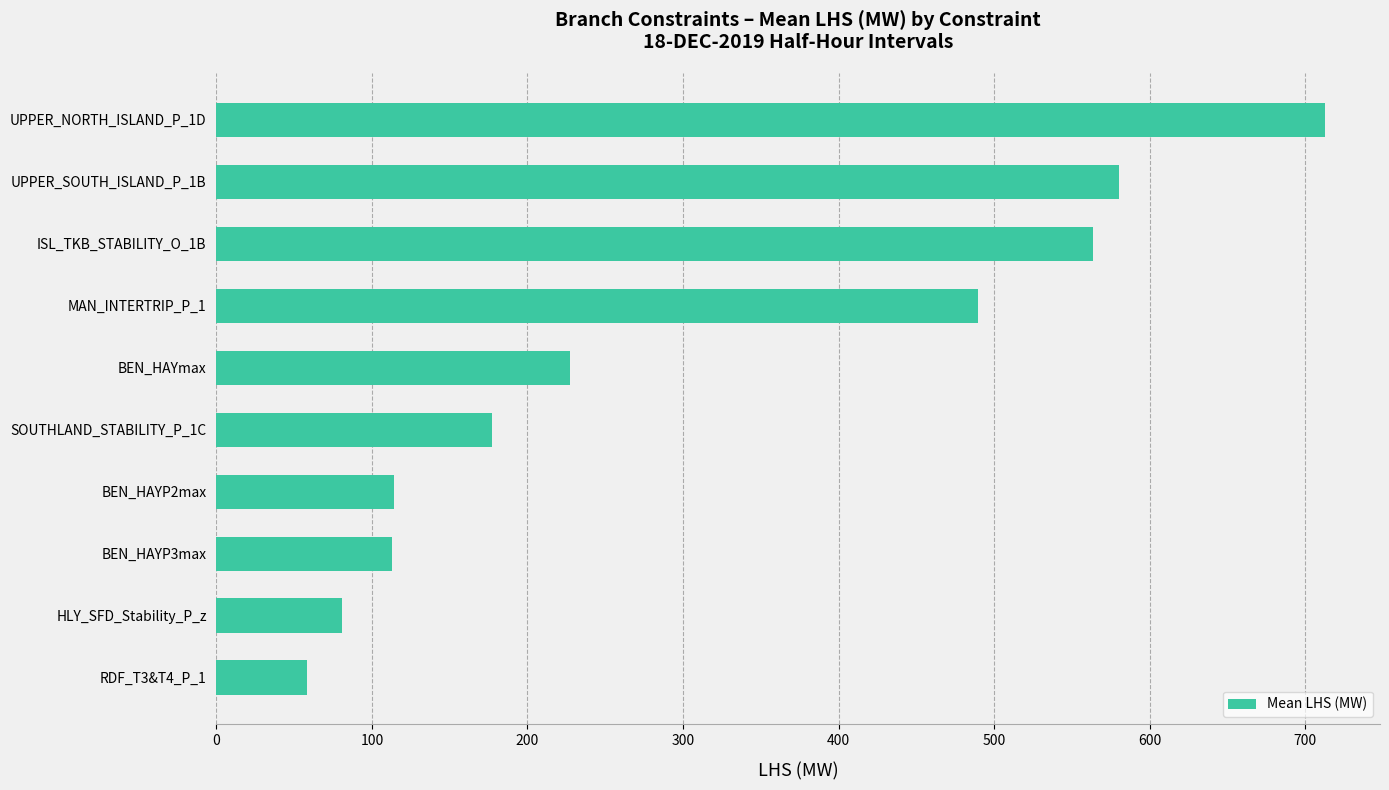

What is the maximum value shown in the chart?

712.4